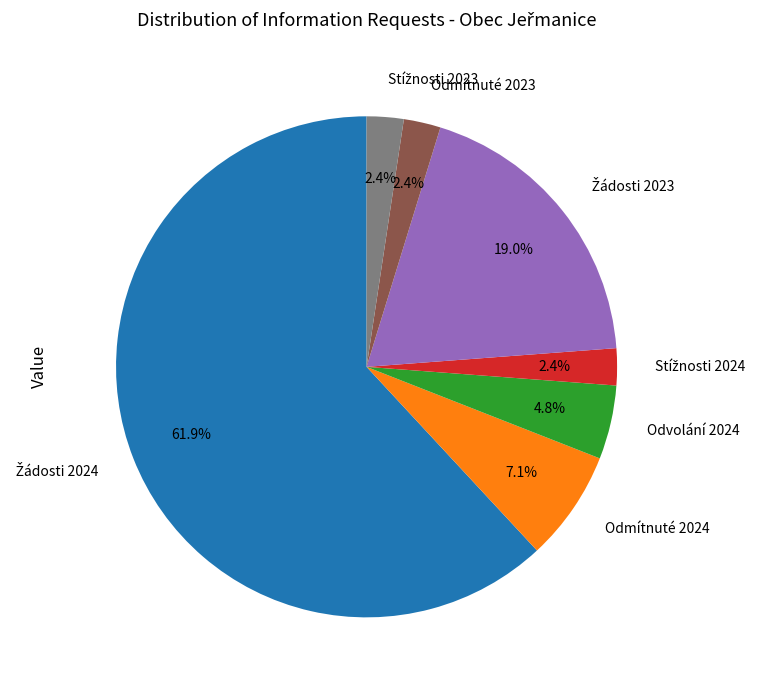

Does any single category account for the majority?

Yes